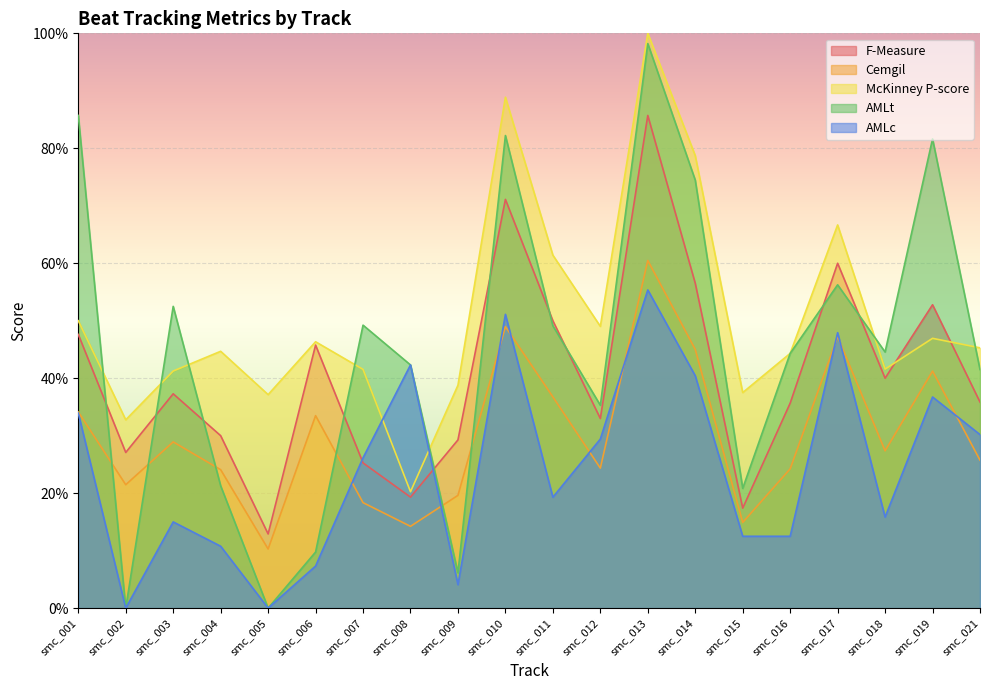

True or false: AMLt and F-Measure intersect in this chart.

True